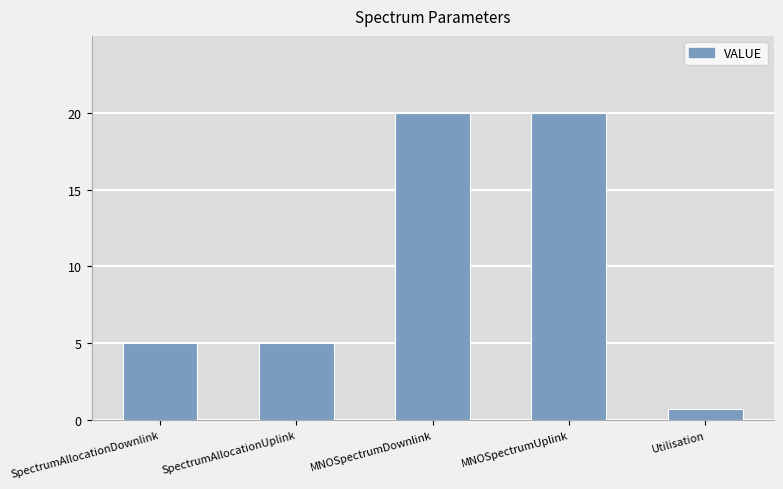

What value does the data have at SpectrumAllocationUplink?

5.0